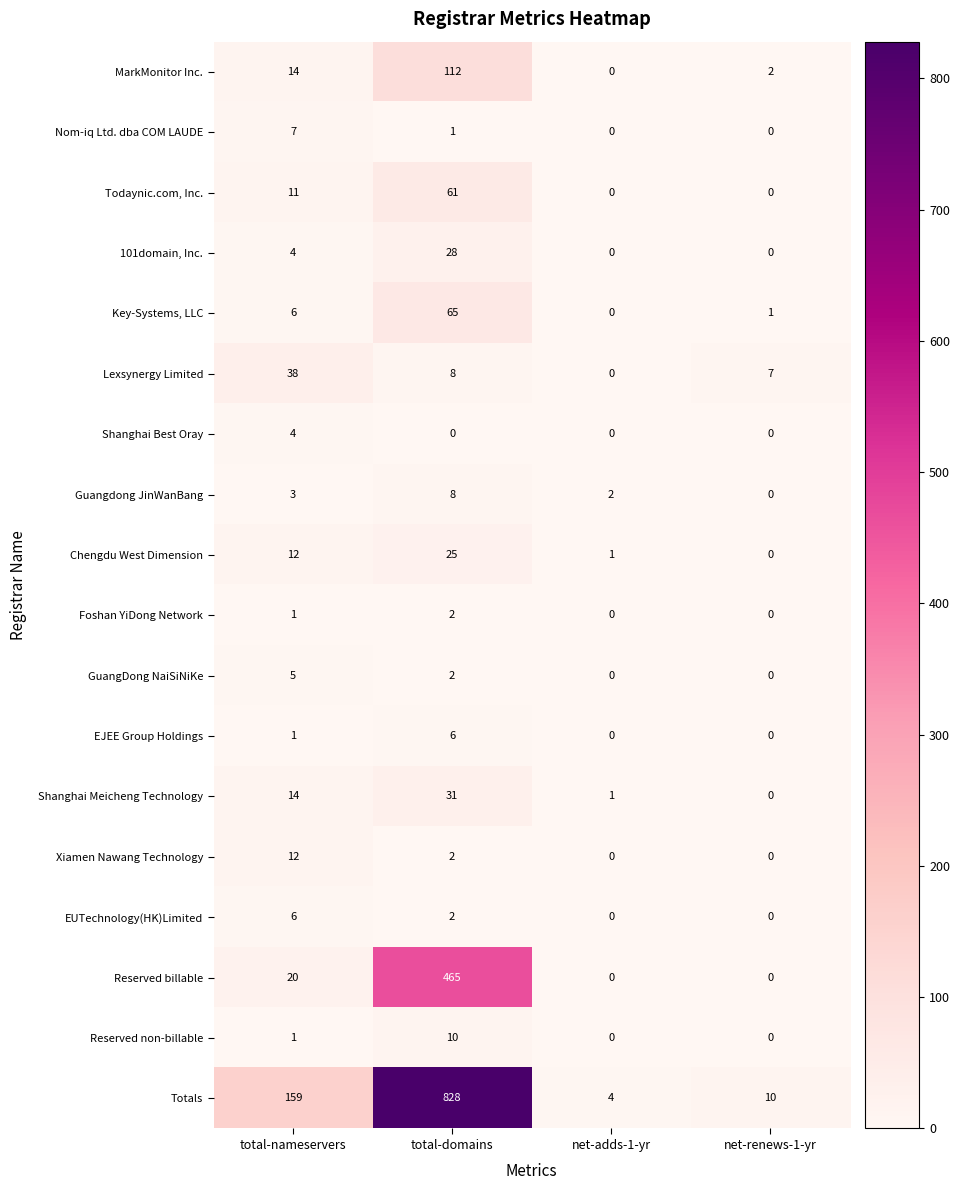

Between total-nameservers and total-domains, which series saw the biggest shift?

Totals